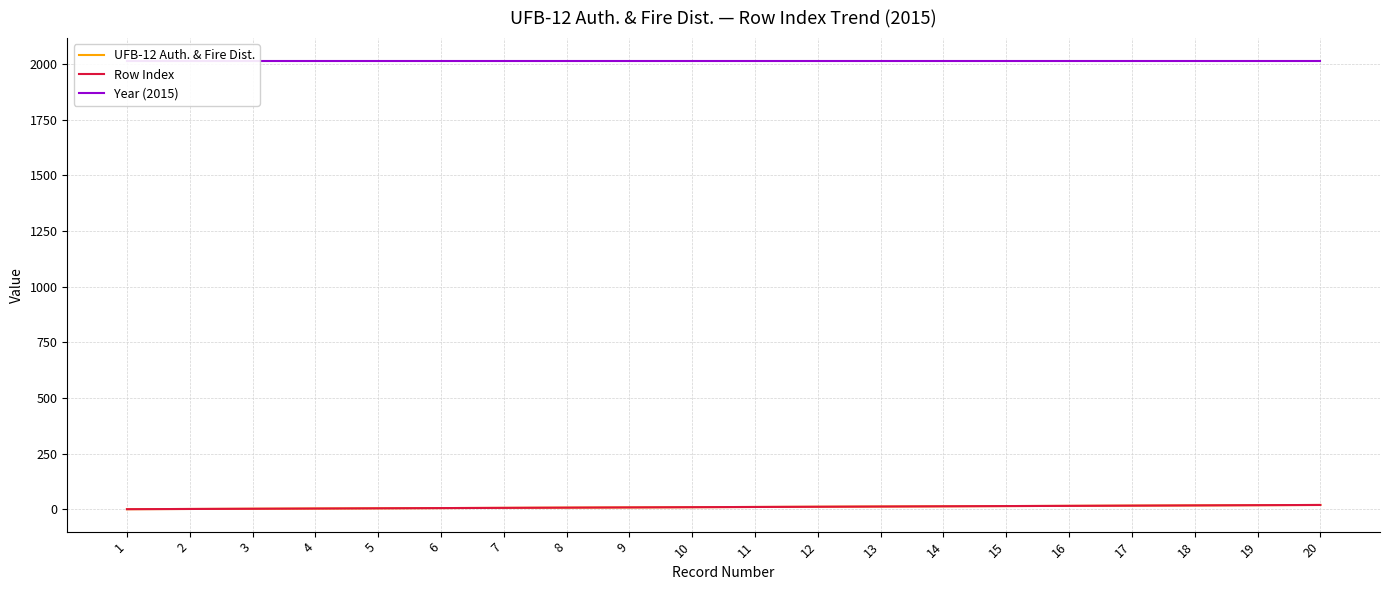

What is the minimum value for Row Index?

1